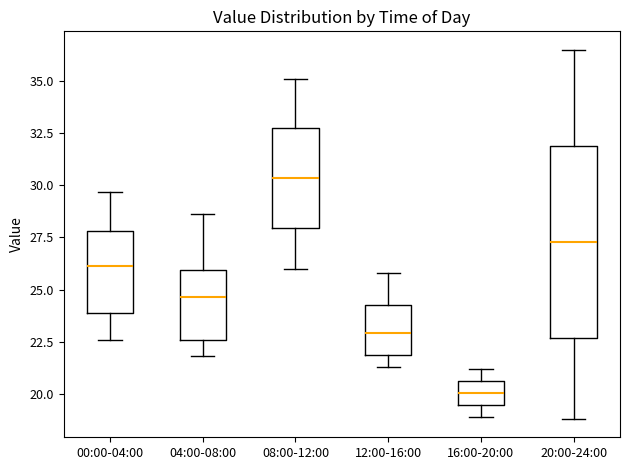

Reading left to right, transcribe this box plot: for each box, give where its median line is, the range the box spans, and where its two whiskers end, as read against the y-axis. The values are not printed on the chart, so give them approximately, as read against the axis.

00:00-04:00: median 26.0, box 24.0 to 28.0, whiskers 22.5 to 29.5
04:00-08:00: median 24.5, box 22.5 to 26.0, whiskers 22.0 to 28.5
08:00-12:00: median 30.5, box 28.0 to 32.5, whiskers 26.0 to 35.0
12:00-16:00: median 23.0, box 22.0 to 24.5, whiskers 21.5 to 26.0
16:00-20:00: median 20.0, box 19.5 to 20.5, whiskers 19.0 to 21.0
20:00-24:00: median 27.5, box 22.5 to 32.0, whiskers 19.0 to 36.5